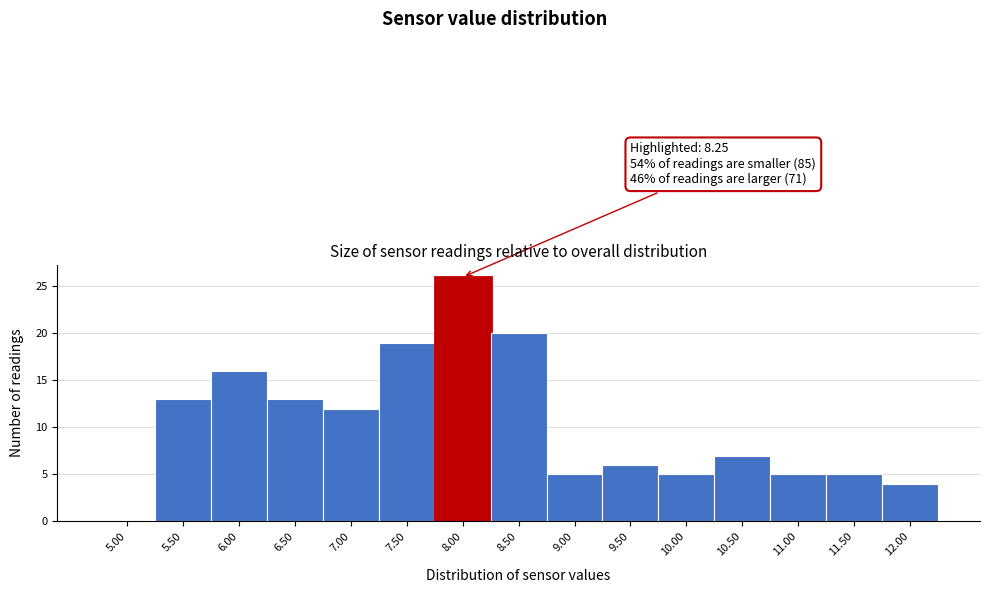

Reading left to right, what are all the values shown in this chart?

5.00=0	5.50=13	6.00=16	6.50=13	7.00=12	7.50=19	8.00=26	8.50=20	9.00=5	9.50=6	10.00=5	10.50=7	11.00=5	11.50=5	12.00=4